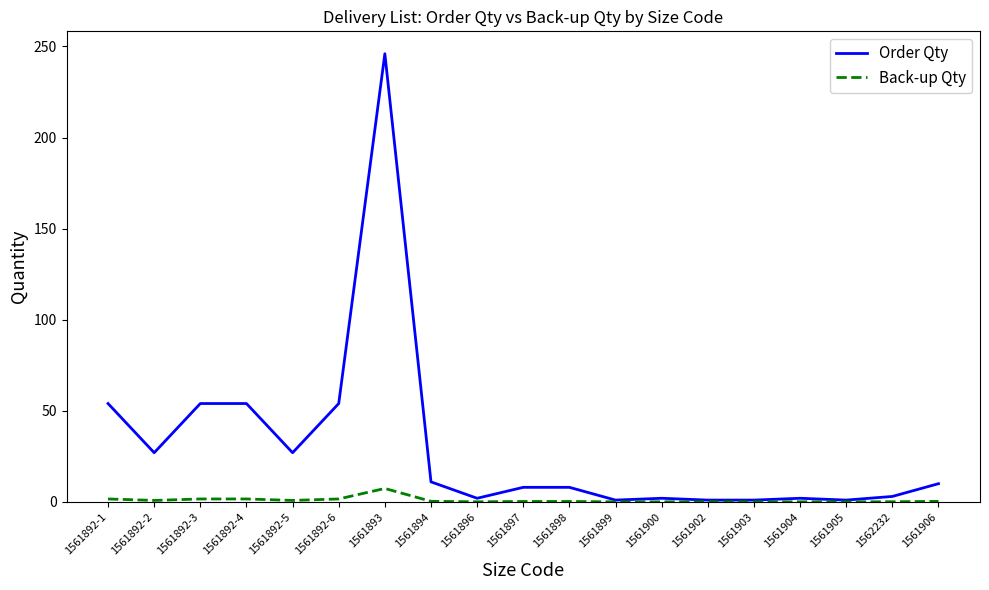

What is the difference between the highest and lowest values at 1561894?

10.7